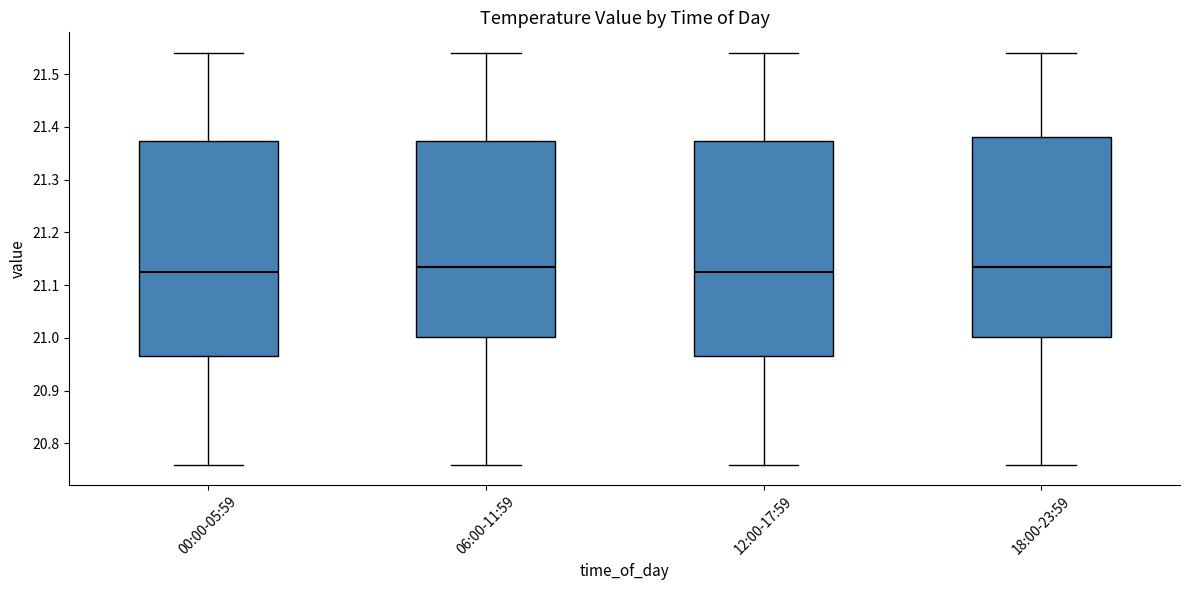

Reading left to right, transcribe this box plot: for each box, give where its median line is, the range the box spans, and where its two whiskers end, as read against the y-axis. The values are not printed on the chart, so give them approximately, as read against the axis.

00:00-05:59: median 21.13, box 20.97 to 21.37, whiskers 20.76 to 21.54
06:00-11:59: median 21.14, box 21.00 to 21.37, whiskers 20.76 to 21.54
12:00-17:59: median 21.13, box 20.97 to 21.37, whiskers 20.76 to 21.54
18:00-23:59: median 21.14, box 21.00 to 21.38, whiskers 20.76 to 21.54